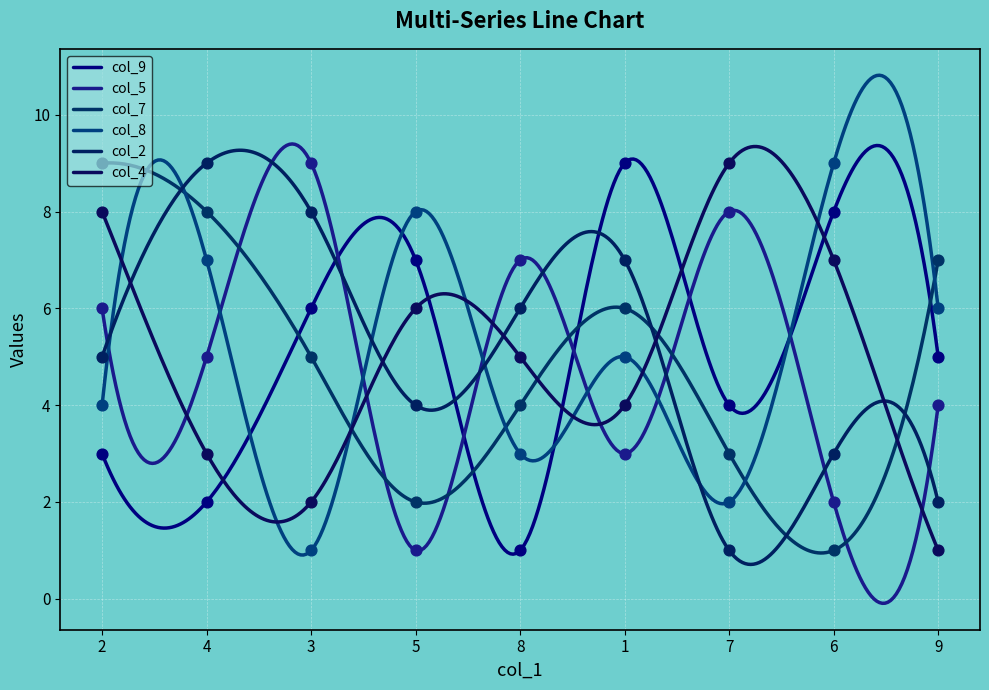

Which series contains the highest Y value?

col_9